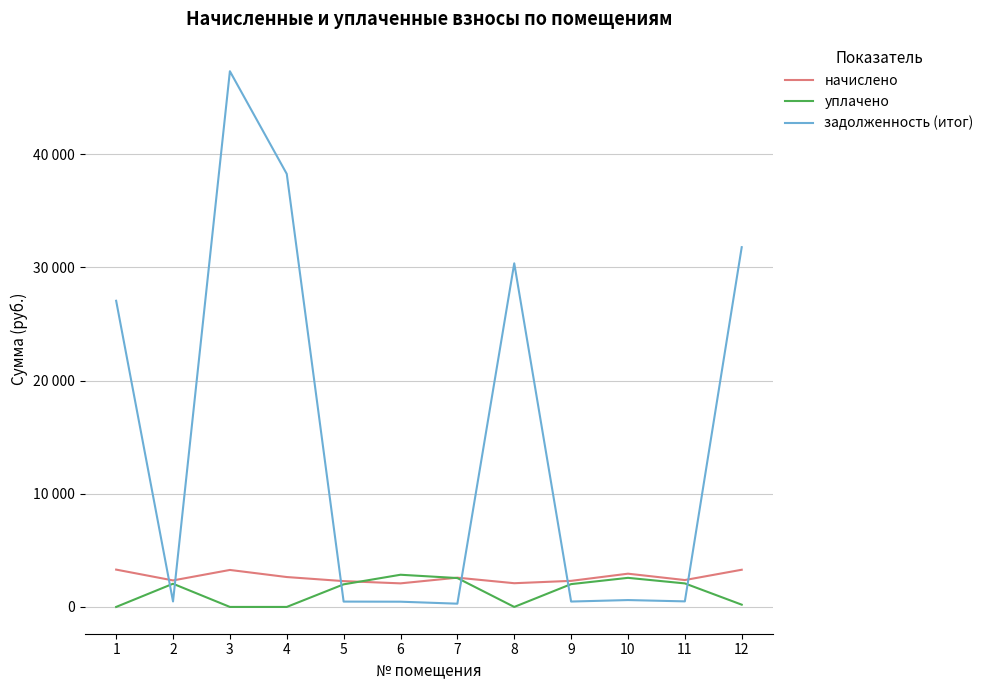

Which series ends up on top after the final intersection of задолженность (итог) and начислено?

задолженность (итог)